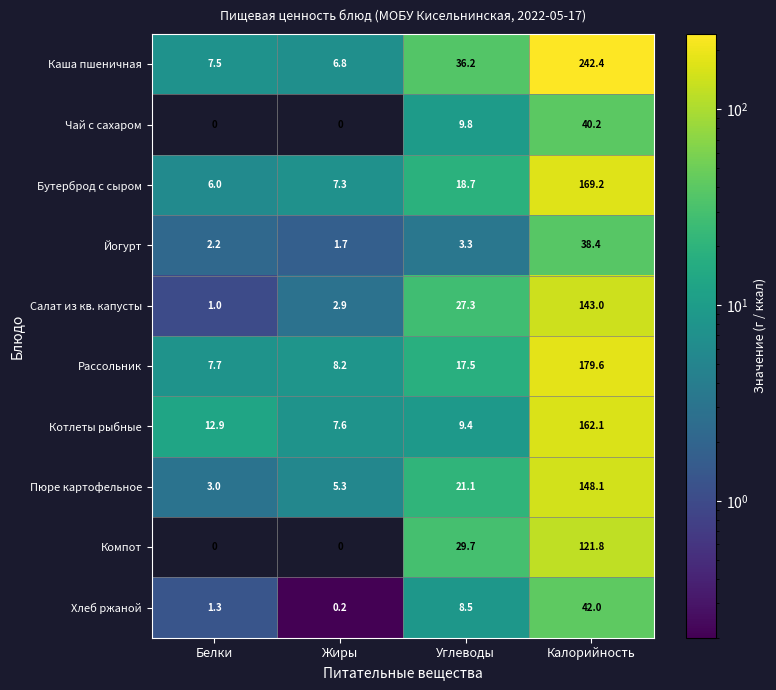

At which label does Каша пшеничная first exceed 36?

Углеводы